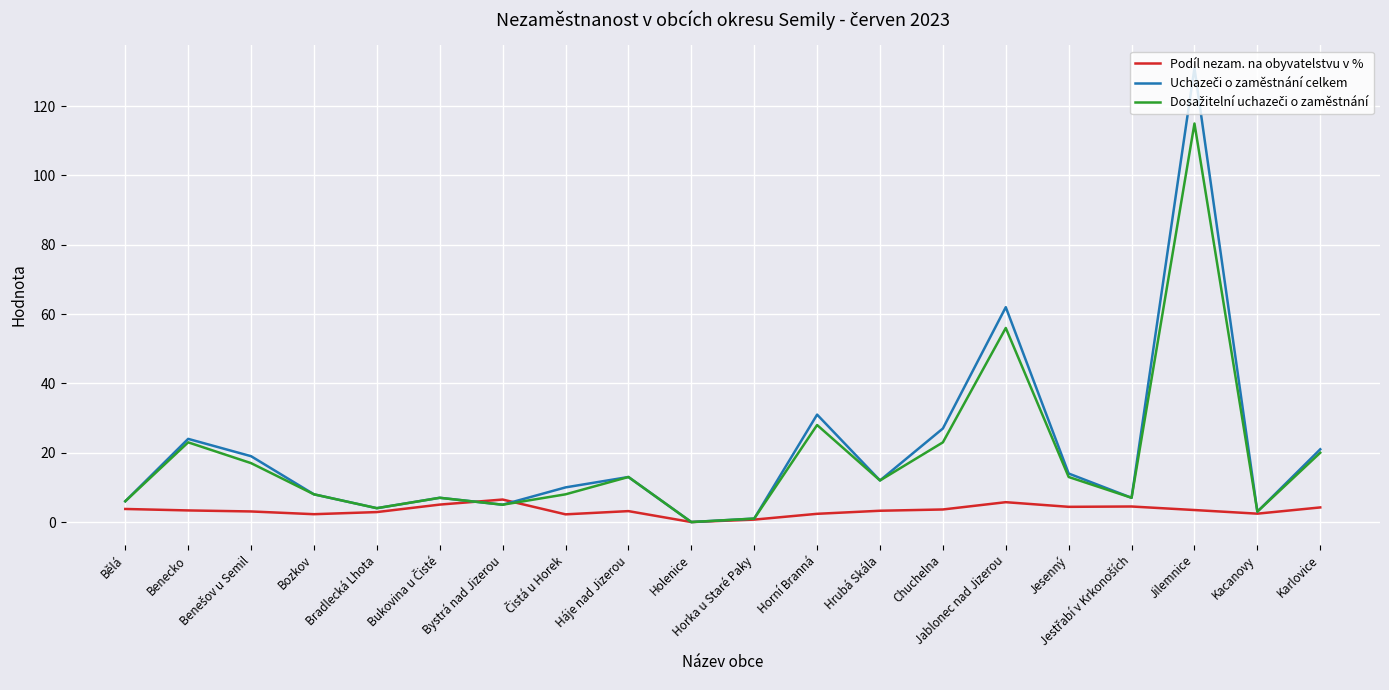

What is the maximum value shown in the chart?

131.0